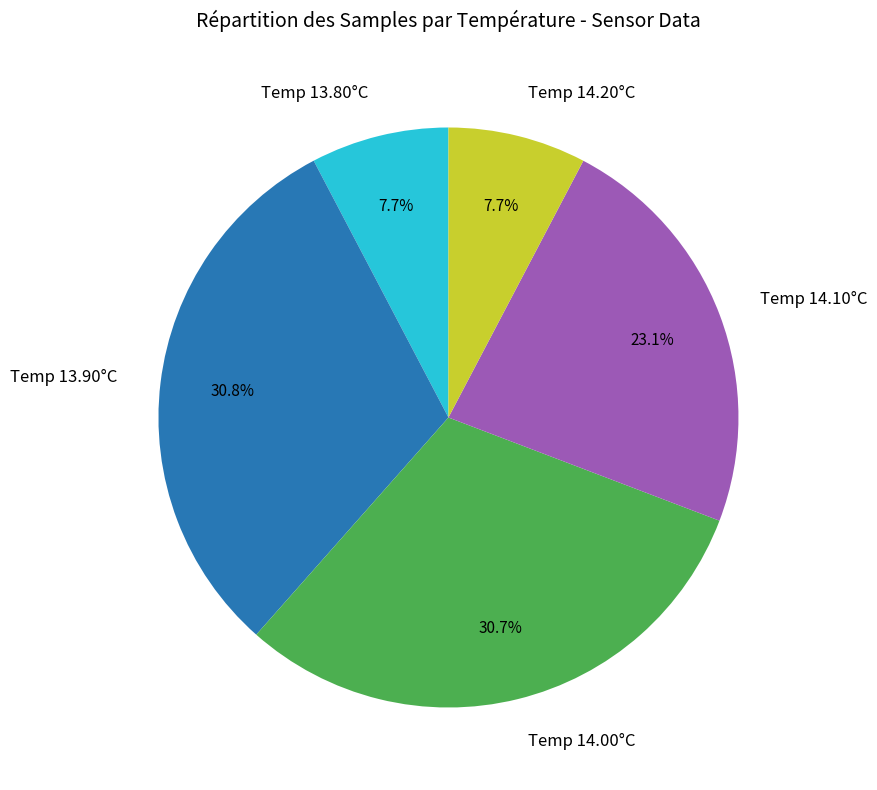

Does Temp 14.00°C account for over 50% of the chart?

No